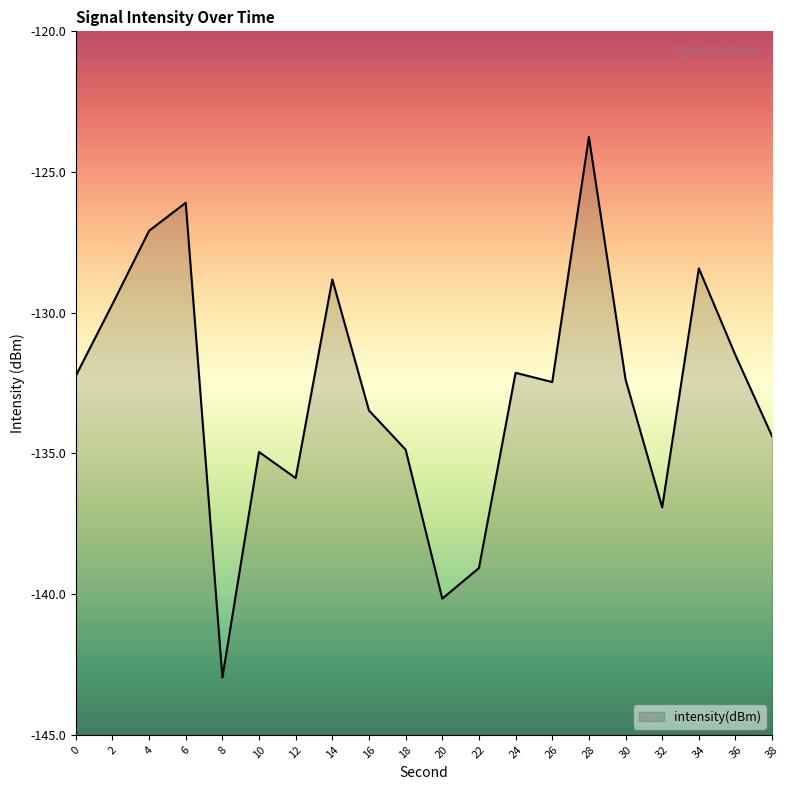

What is the smallest value displayed?

-143.0